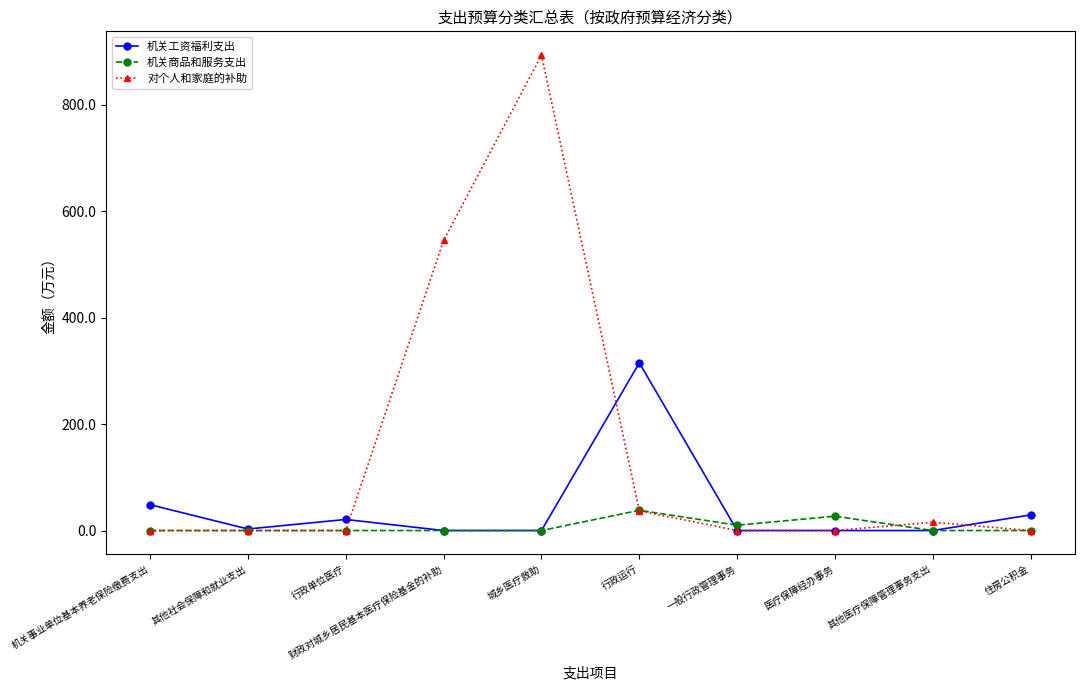

What is the highest value of the 对个人和家庭的补助 series?

893.7